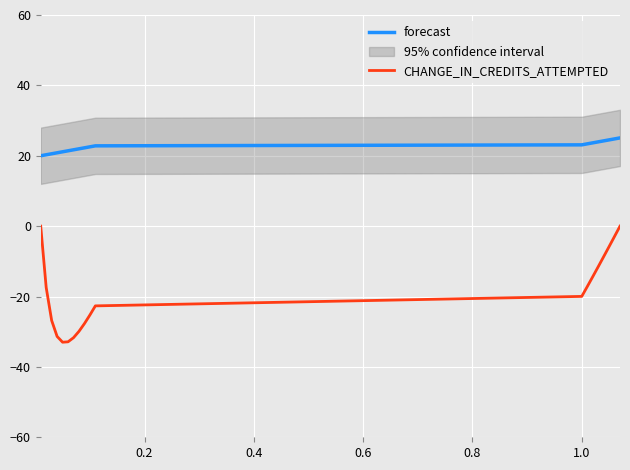

True or false: CHANGE_IN_CREDITS_ATTEMPTED and forecast intersect in this chart.

False